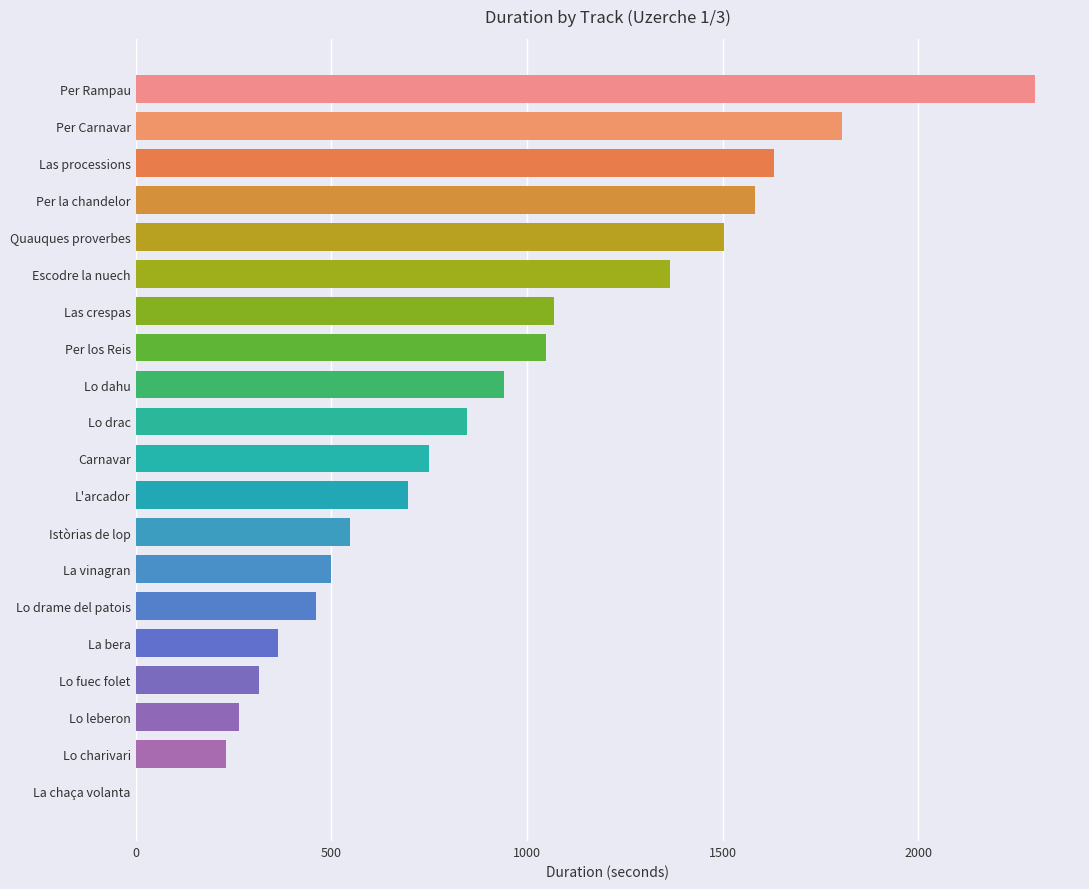

What is the sum of the values at La bera and Escodre la nuech?

1730